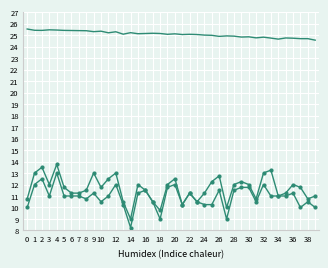

True or false: BME280_temperature and PMS_P1 intersect in this chart.

False